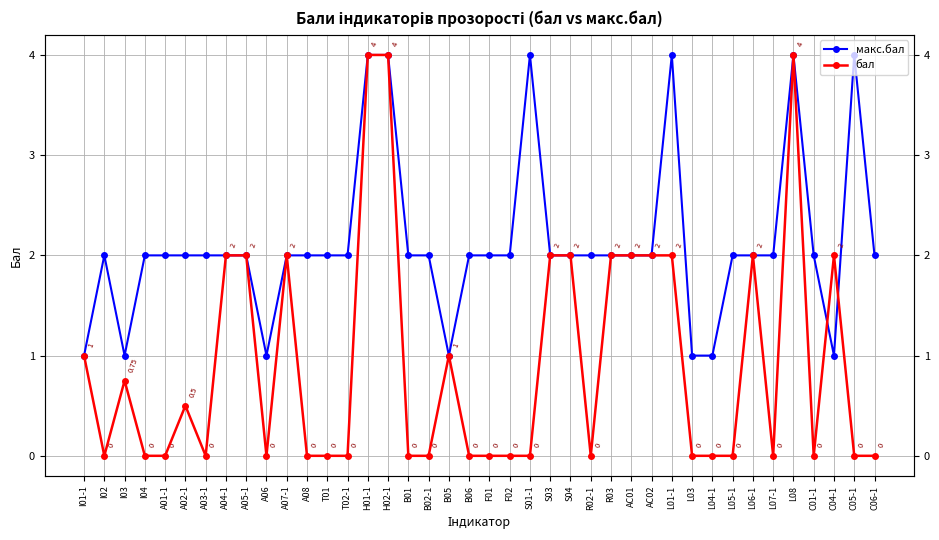

Which category has the lowest value across all series?

I02